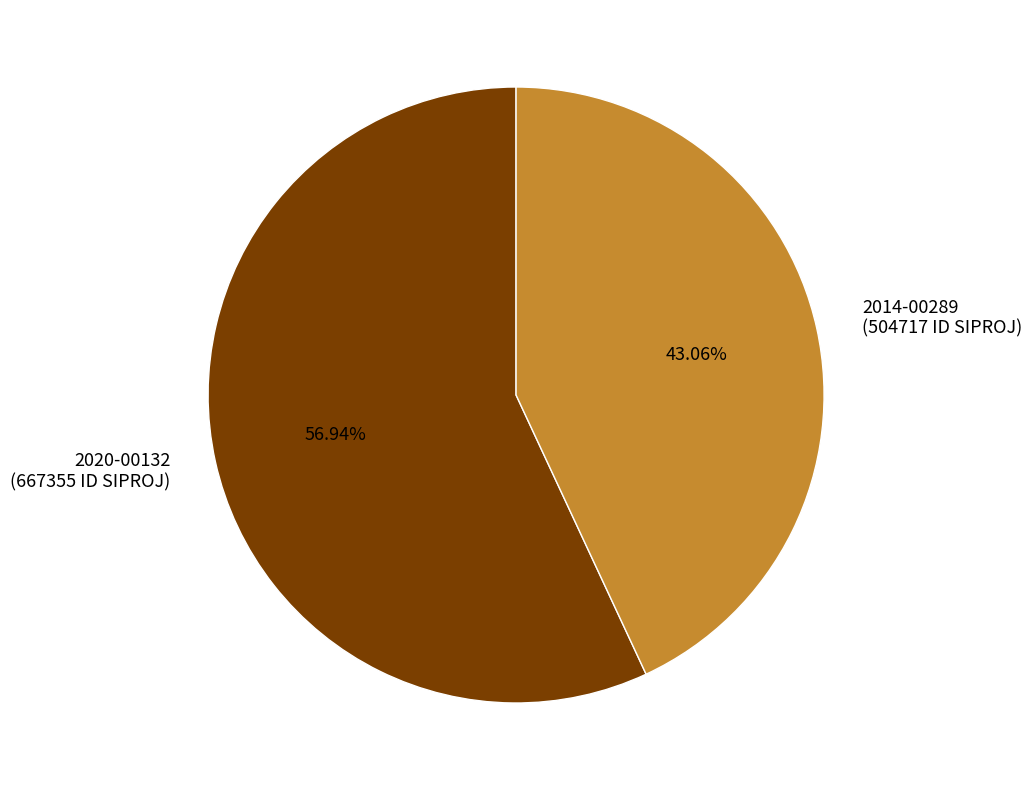

Rank the categories by value from highest to lowest.

2020-00132, 2014-00289